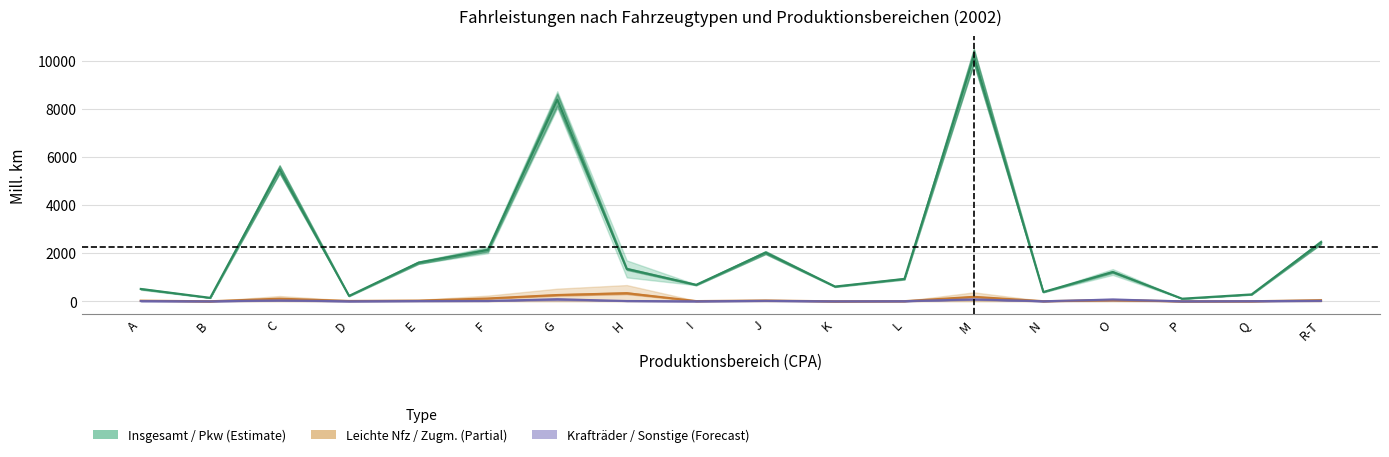

What is the value of the Pkw point at the 7th from the left?

8382.5